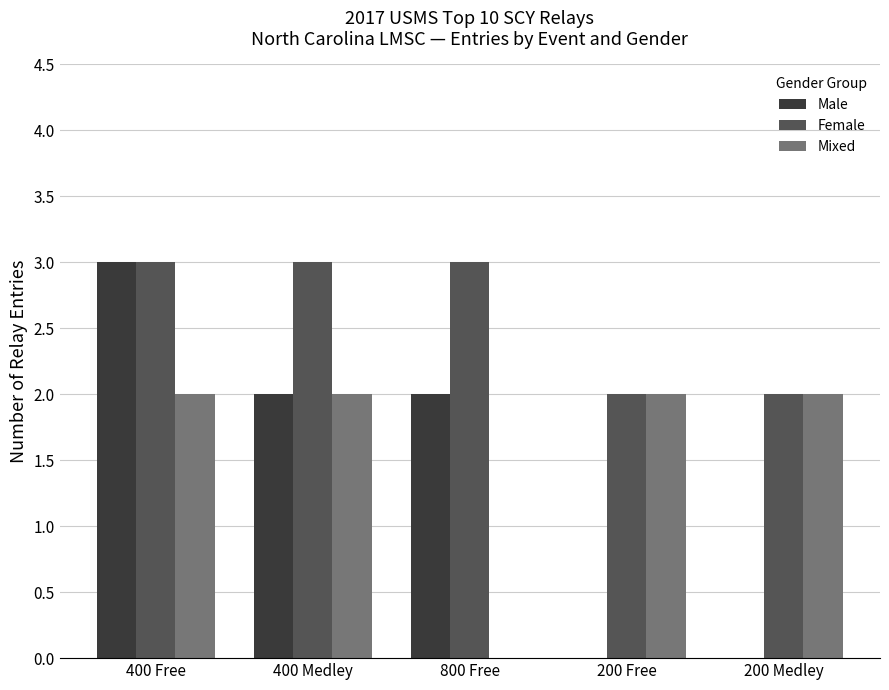

What are all the series names shown in the legend?

Male, Female, Mixed